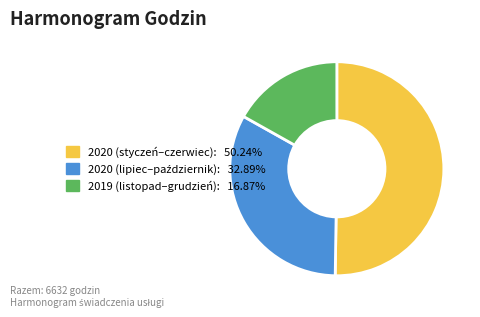

How many slices are in this pie chart?

3